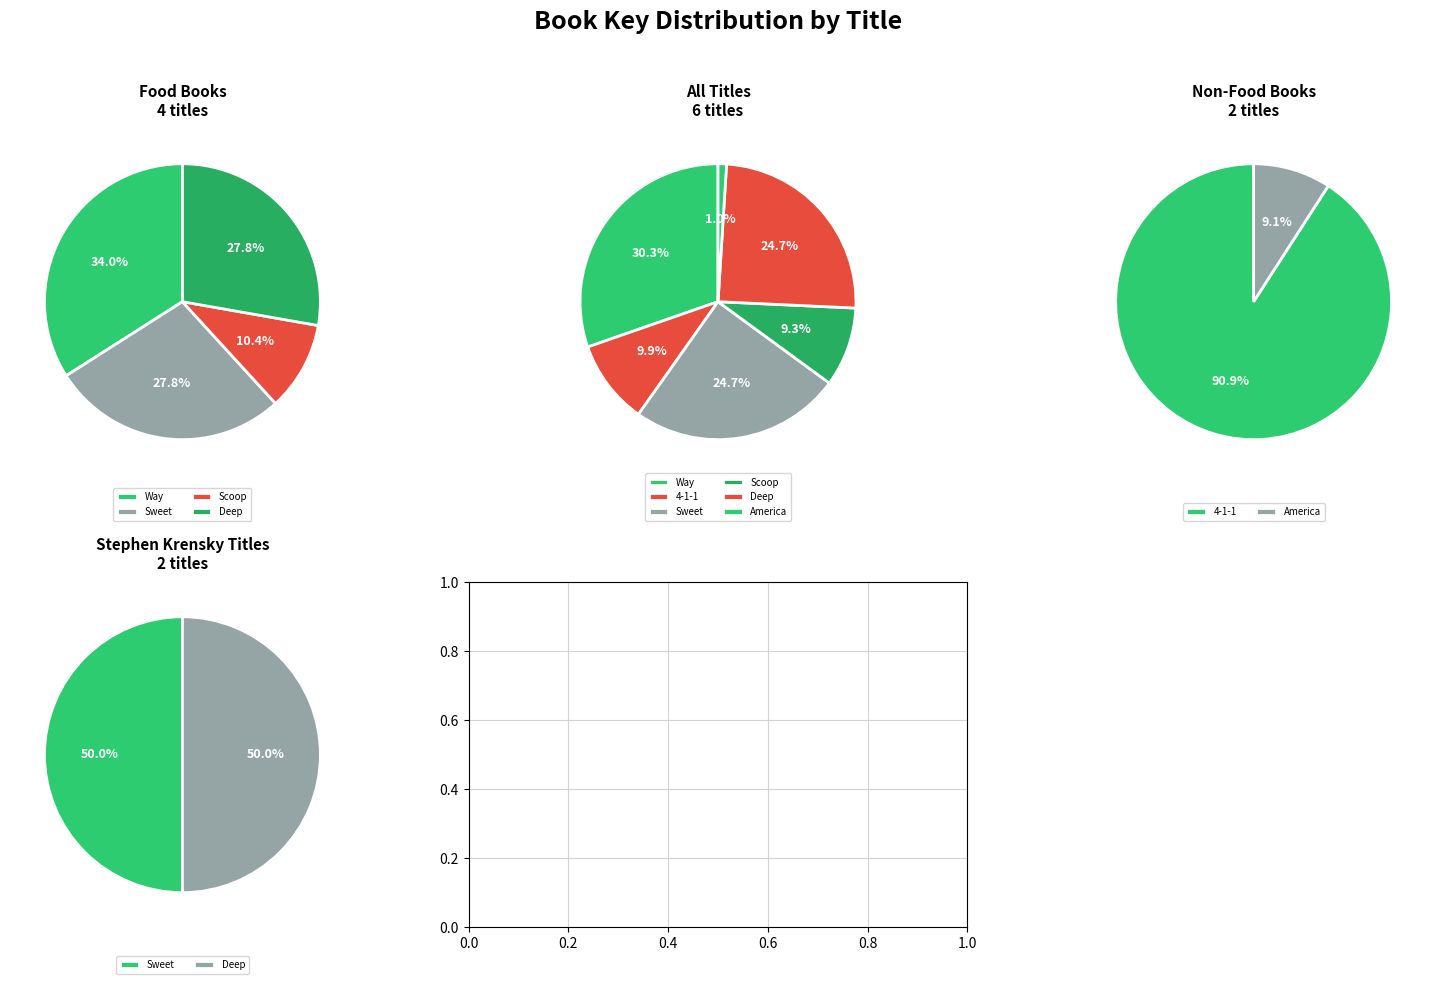

Approximately how many times larger is the value at Sweet Story of Hot Chocolate! compared to Deep Dish on Pizza!?

1.0